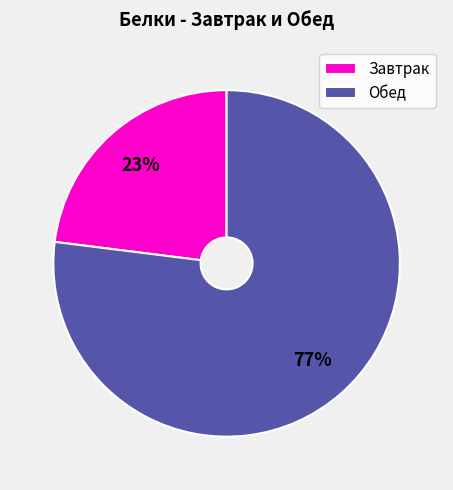

Does any single category account for the majority?

Yes